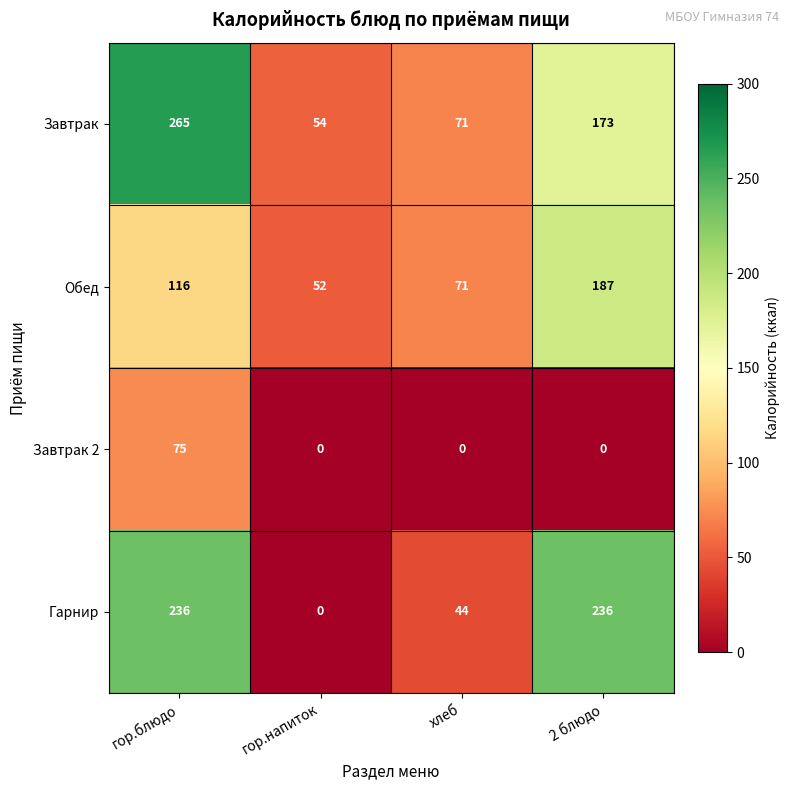

The value of Завтрак at гор.блюдо is 265. True or false?

True